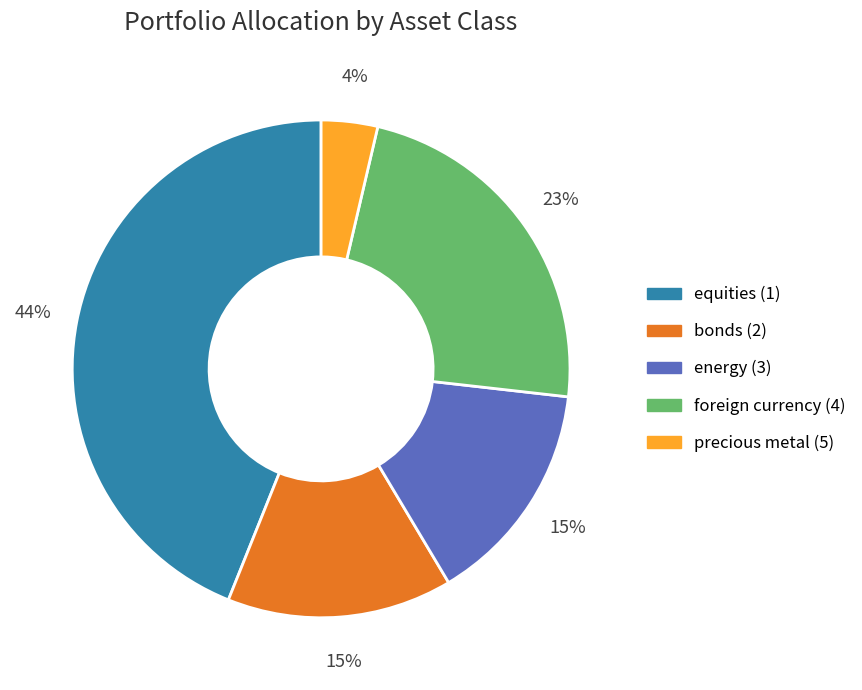

To the nearest percent, what percentage of the pie is precious metal (5)?

4%